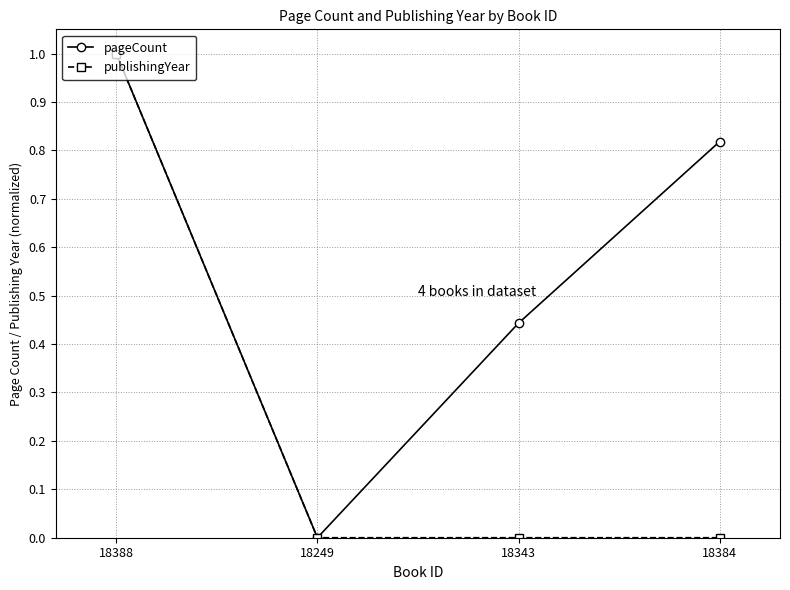

How many series are shown in this chart?

2